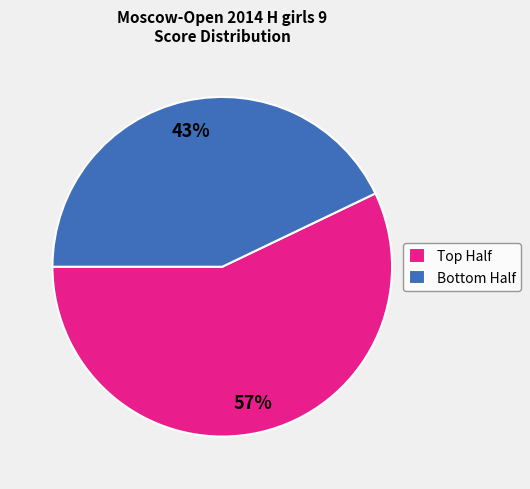

Does any single category account for the majority?

Yes